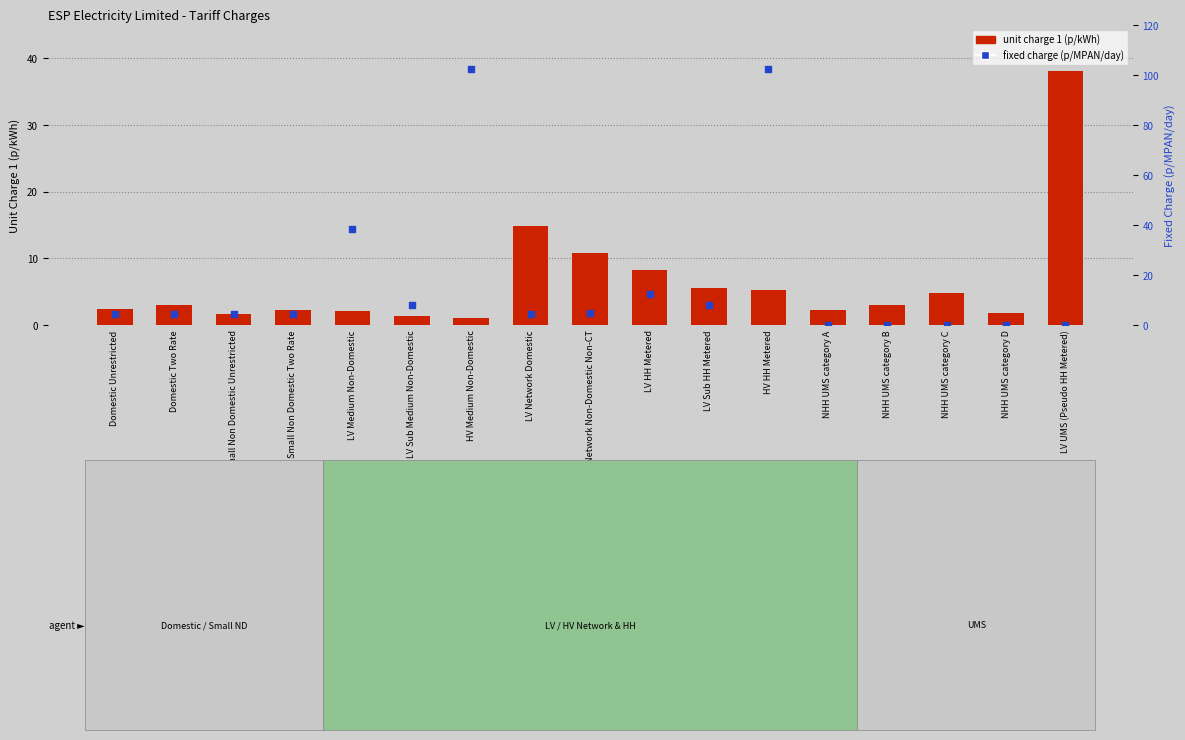

Which series has the largest total across all categories?

fixed charge (p/MPAN/day)